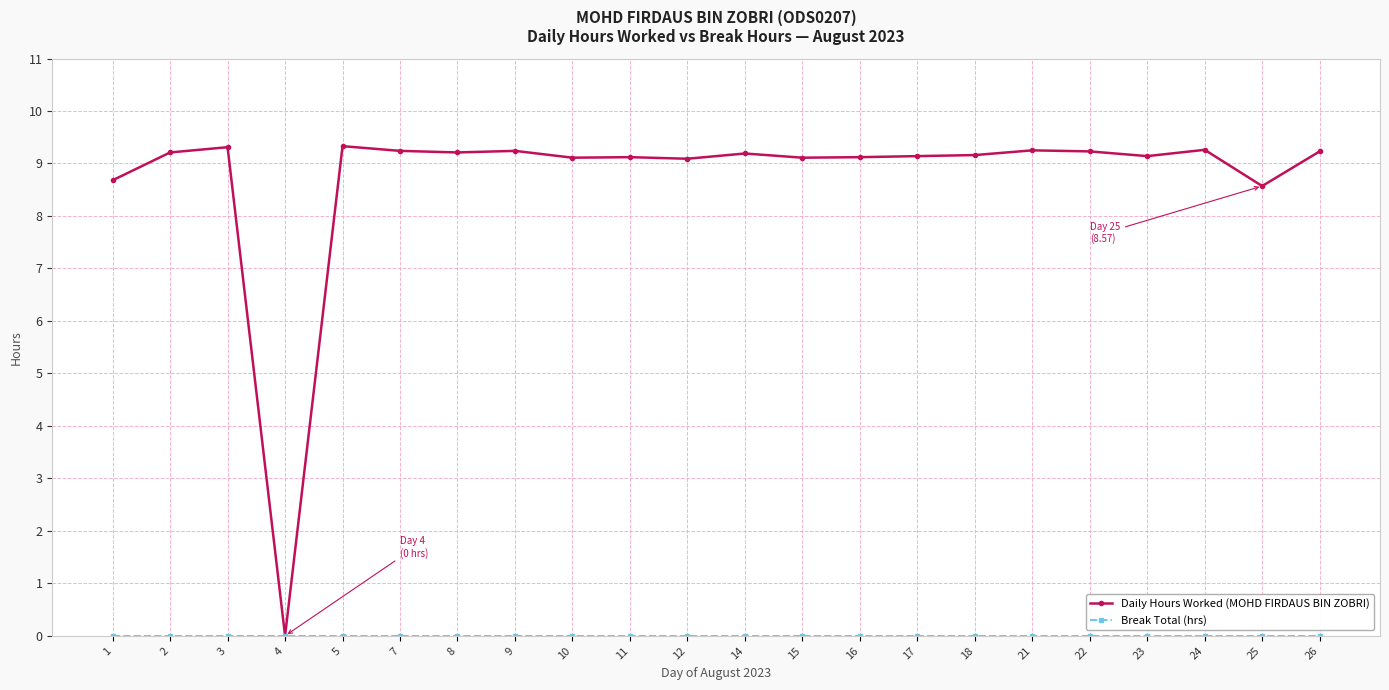

What is the total value across all series at 17?

9.1